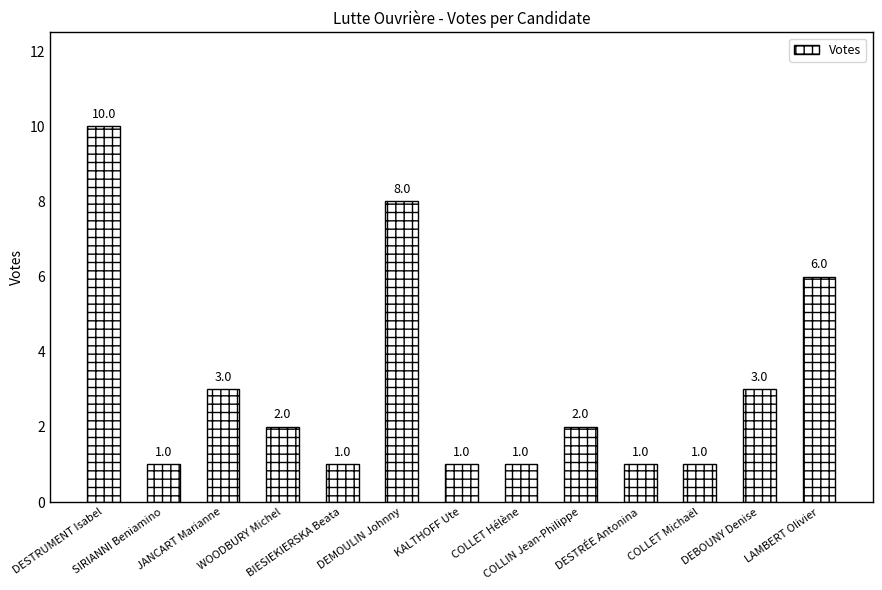

Is it true that the value at DEBOUNY Denise is 3?

True